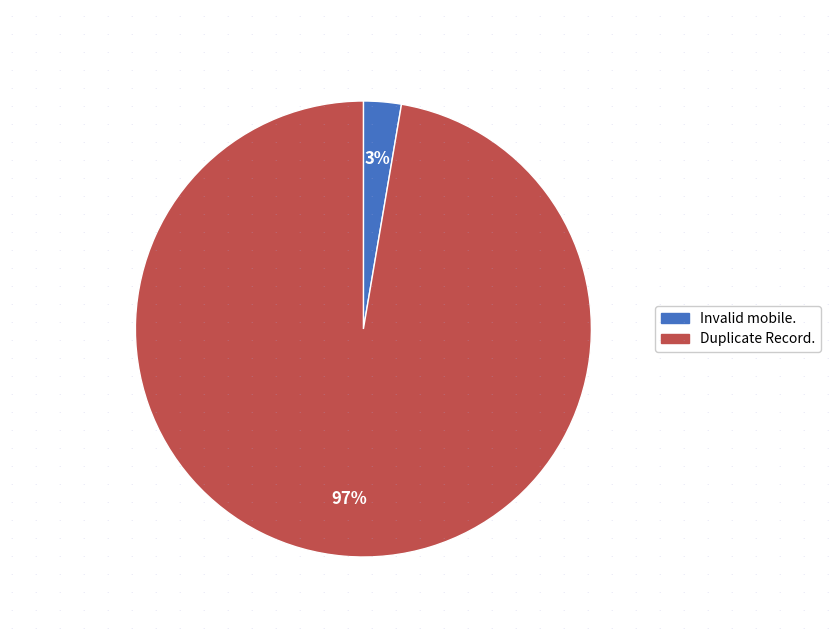

Is there a majority slice in this chart?

Yes